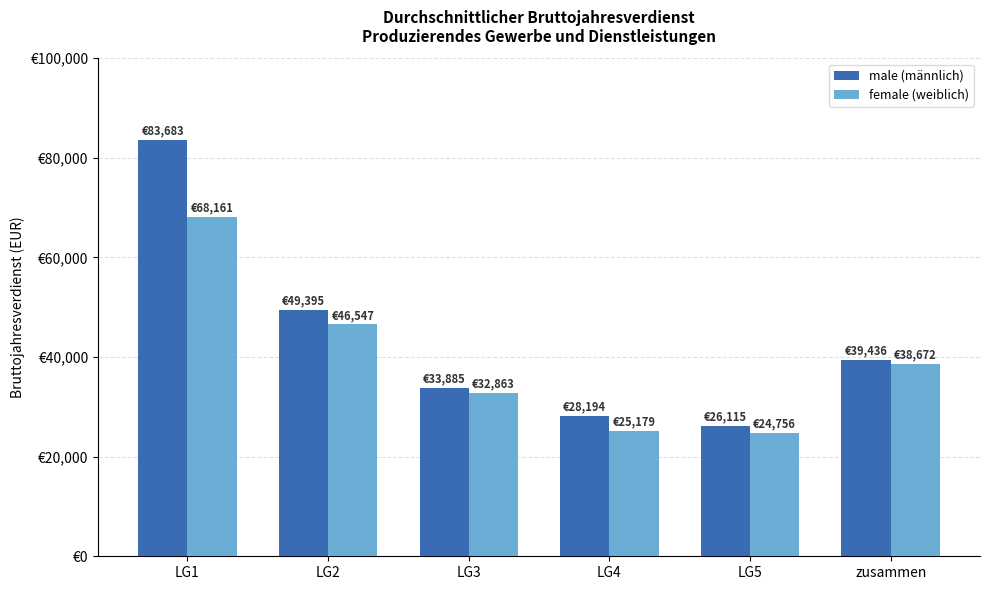

What is the label of the 6th bar from the right?

LG1